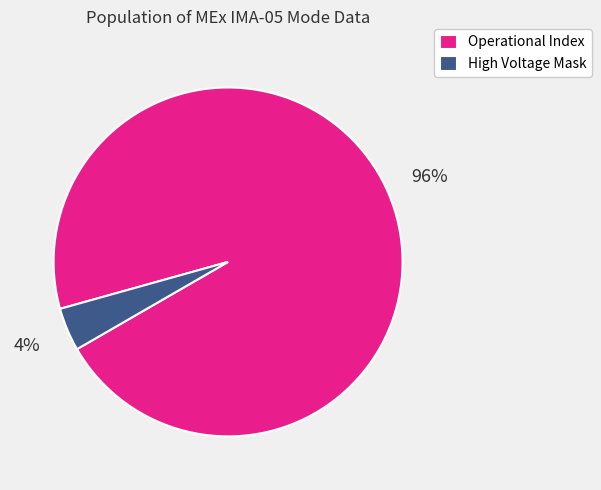

What is the majority slice?

Operational Index